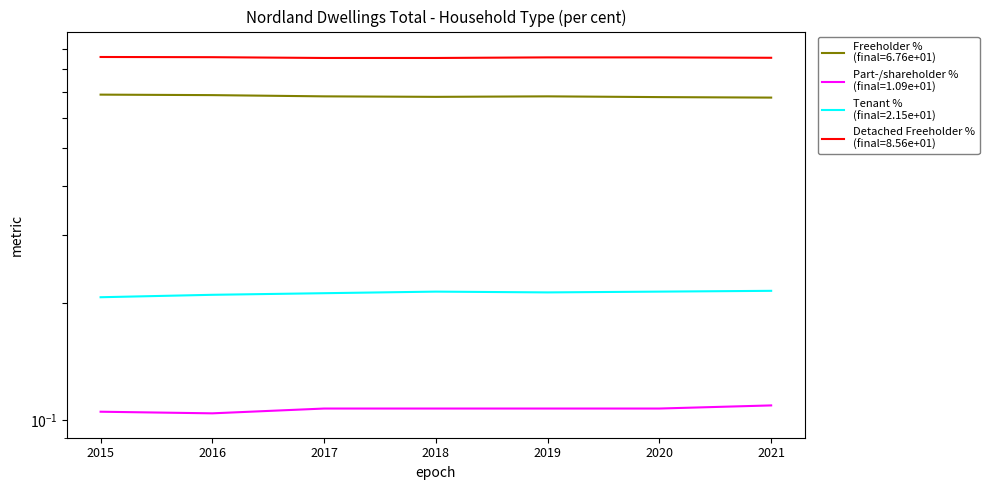

Which series has the largest range (max minus min)?

Freeholder %